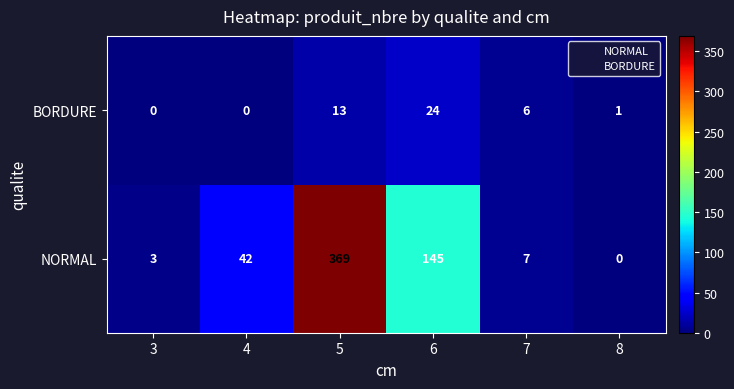

What is the total value across all series at 3?

3